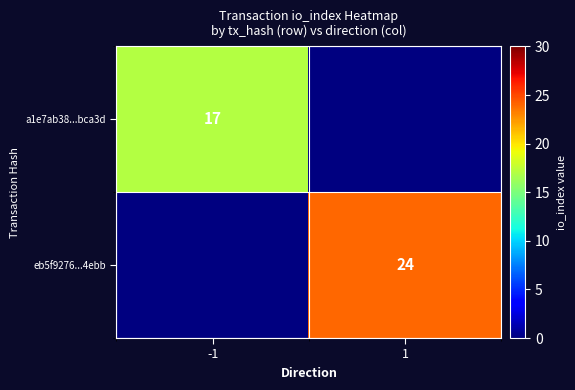

What is the smallest value displayed?

17.0